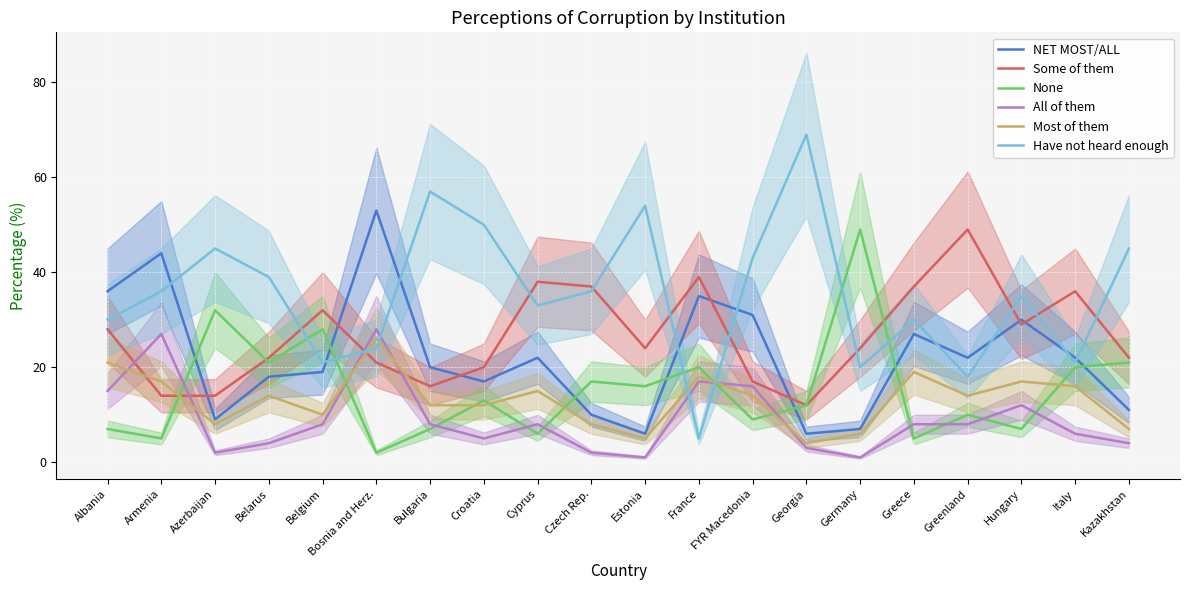

Is it true that Most of them equals 14 at Belarus?

True